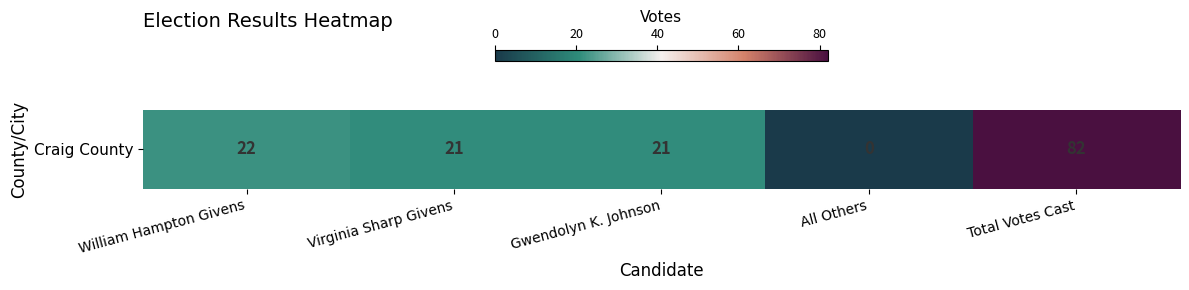

Count the number of values greater than 21.

2